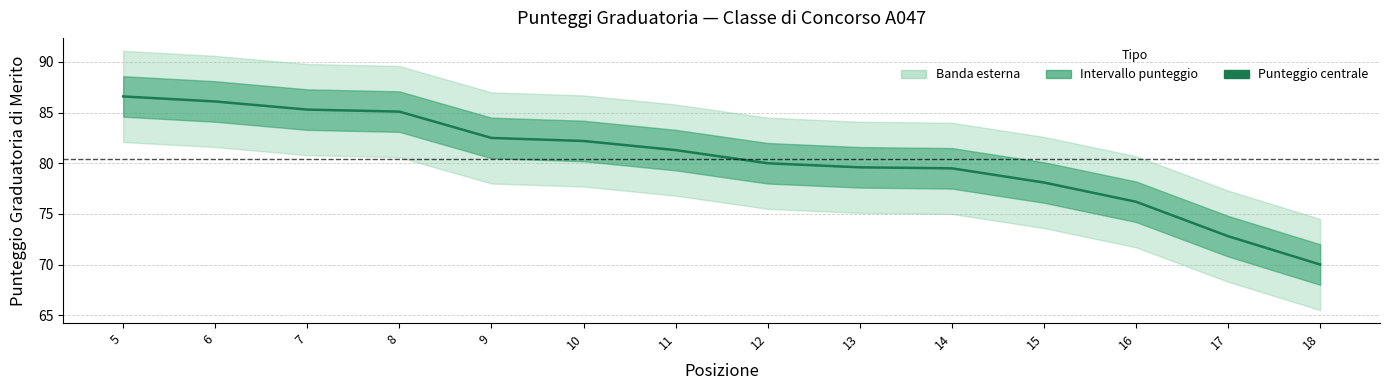

At which label is the value closest to 78?

15